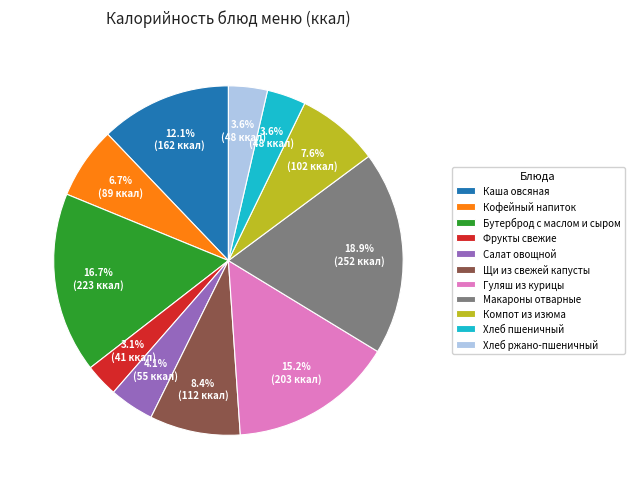

Is there a majority slice in this chart?

No